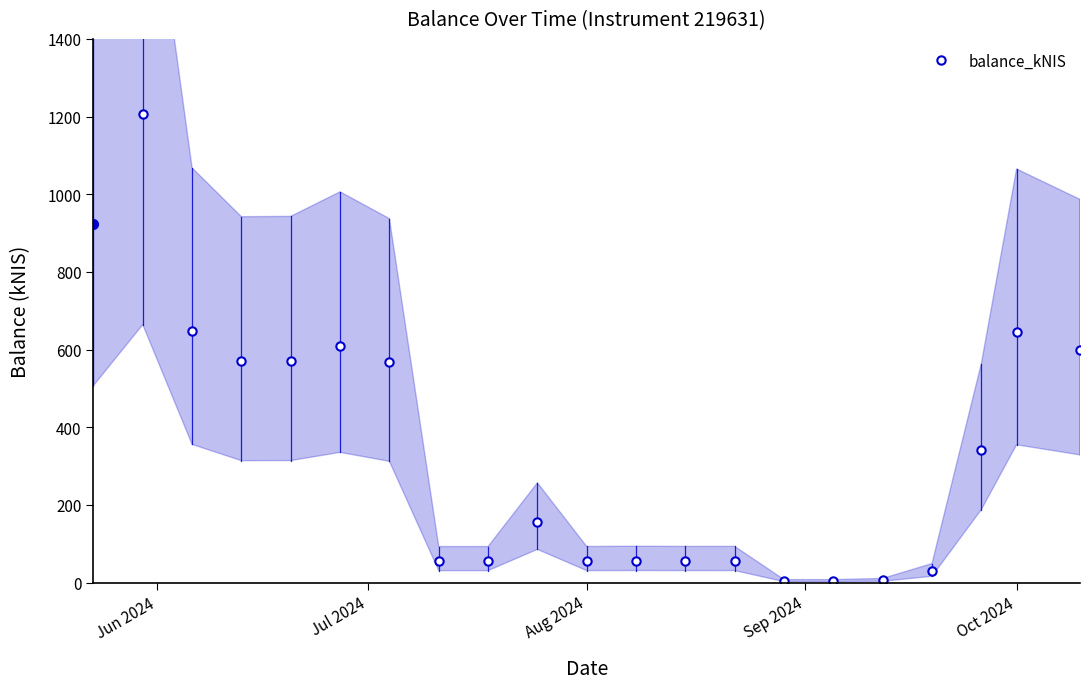

True or false: balance_kNIS has more than 2 interior local peaks.

True